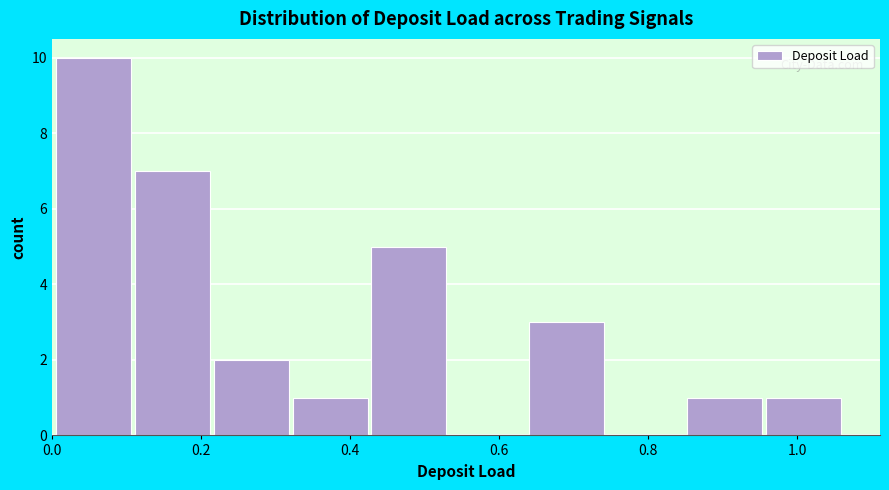

Reading left to right, list every bar in this chart as the range it spans on the x-axis followed by its height. Neither the bar edges nor the heights are printed on the chart, so give them approximately, as read against the axes.

0.00 to 0.12: 10
0.12 to 0.22: 7
0.22 to 0.32: 2
0.32 to 0.42: 1
0.42 to 0.54: 5
0.54 to 0.64: 0
0.64 to 0.74: 3
0.74 to 0.86: 0
0.86 to 0.96: 1
0.96 to 1.06: 1